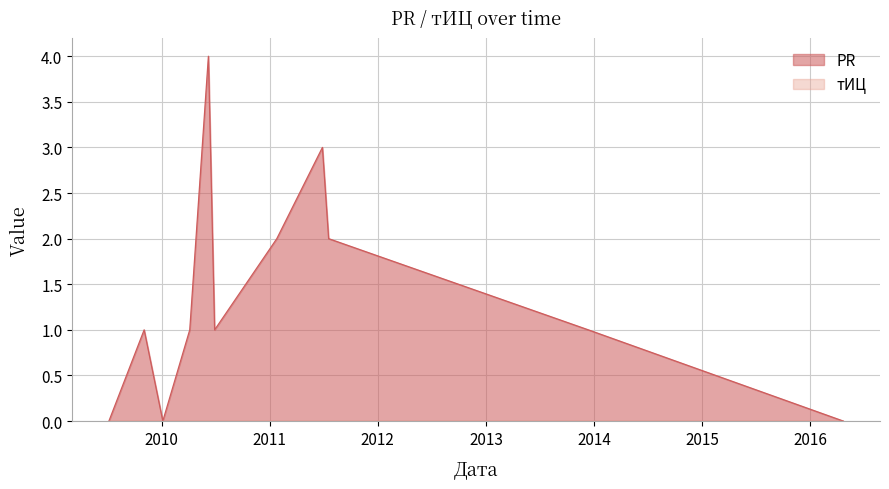

Which category has the highest value across all series?

2010-06-08